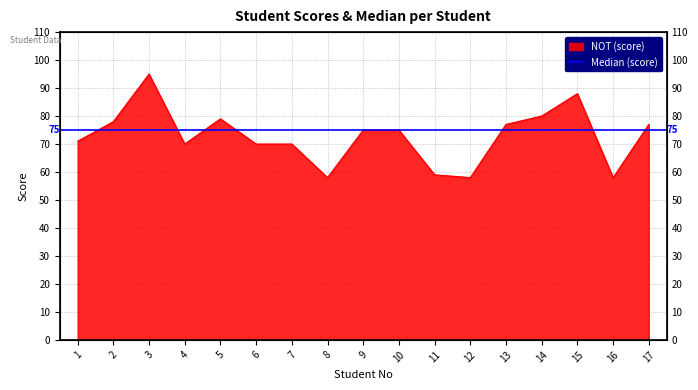

Does the chart display data point markers on the line(s)?

No